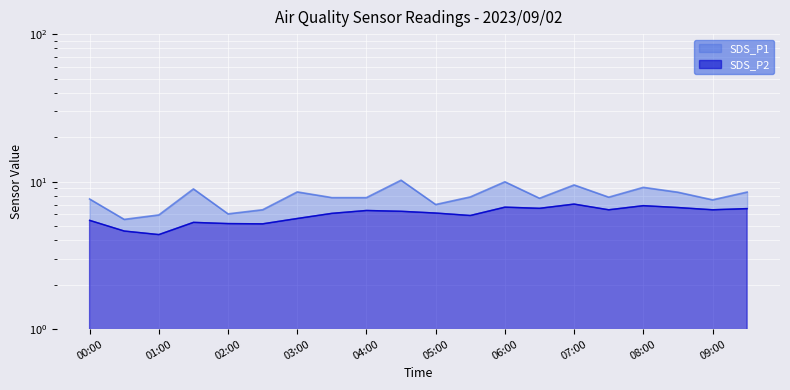

How many data points in SDS_P1 are above 7?

15